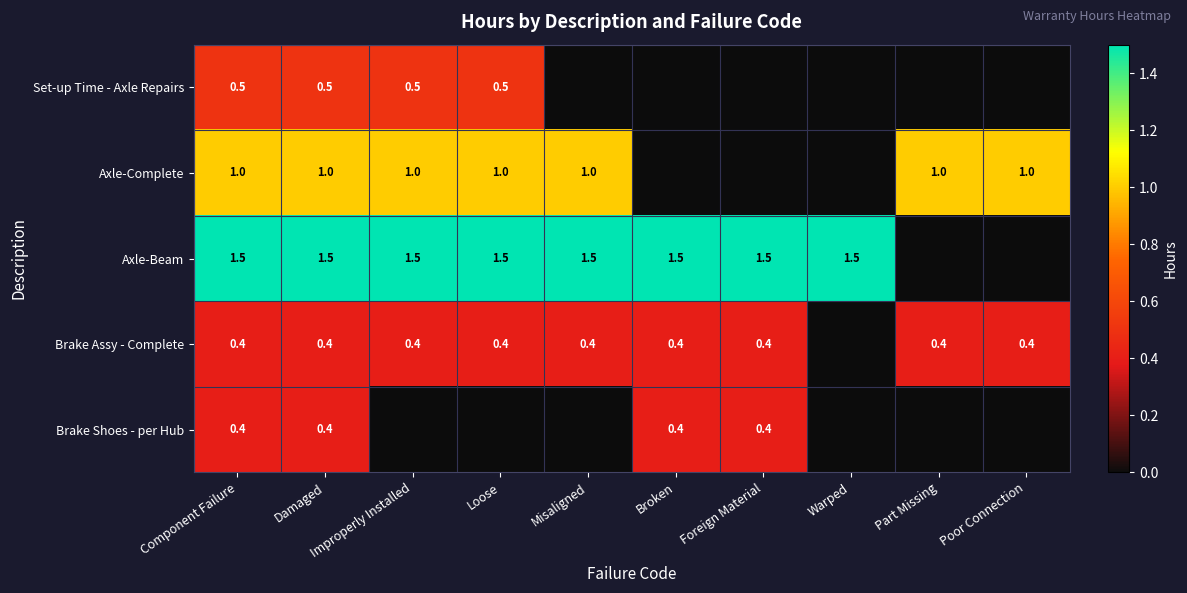

How many series are shown in this chart?

5